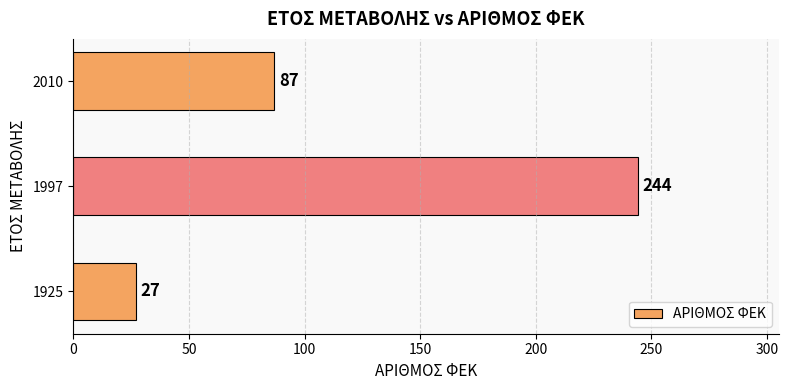

What is the change in value from 1997 to 2010?

-157